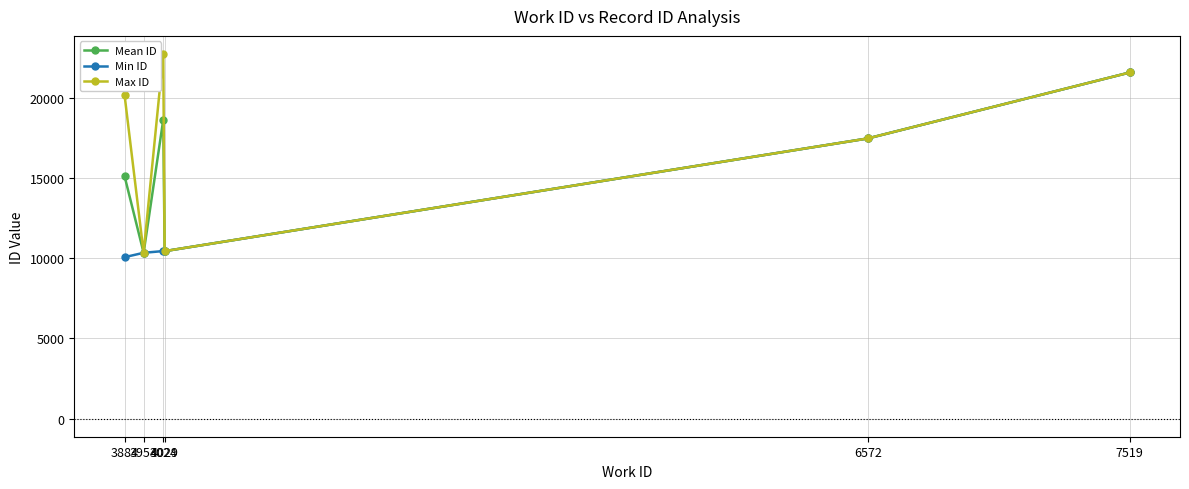

At which category is the sum across all series the highest?

7519